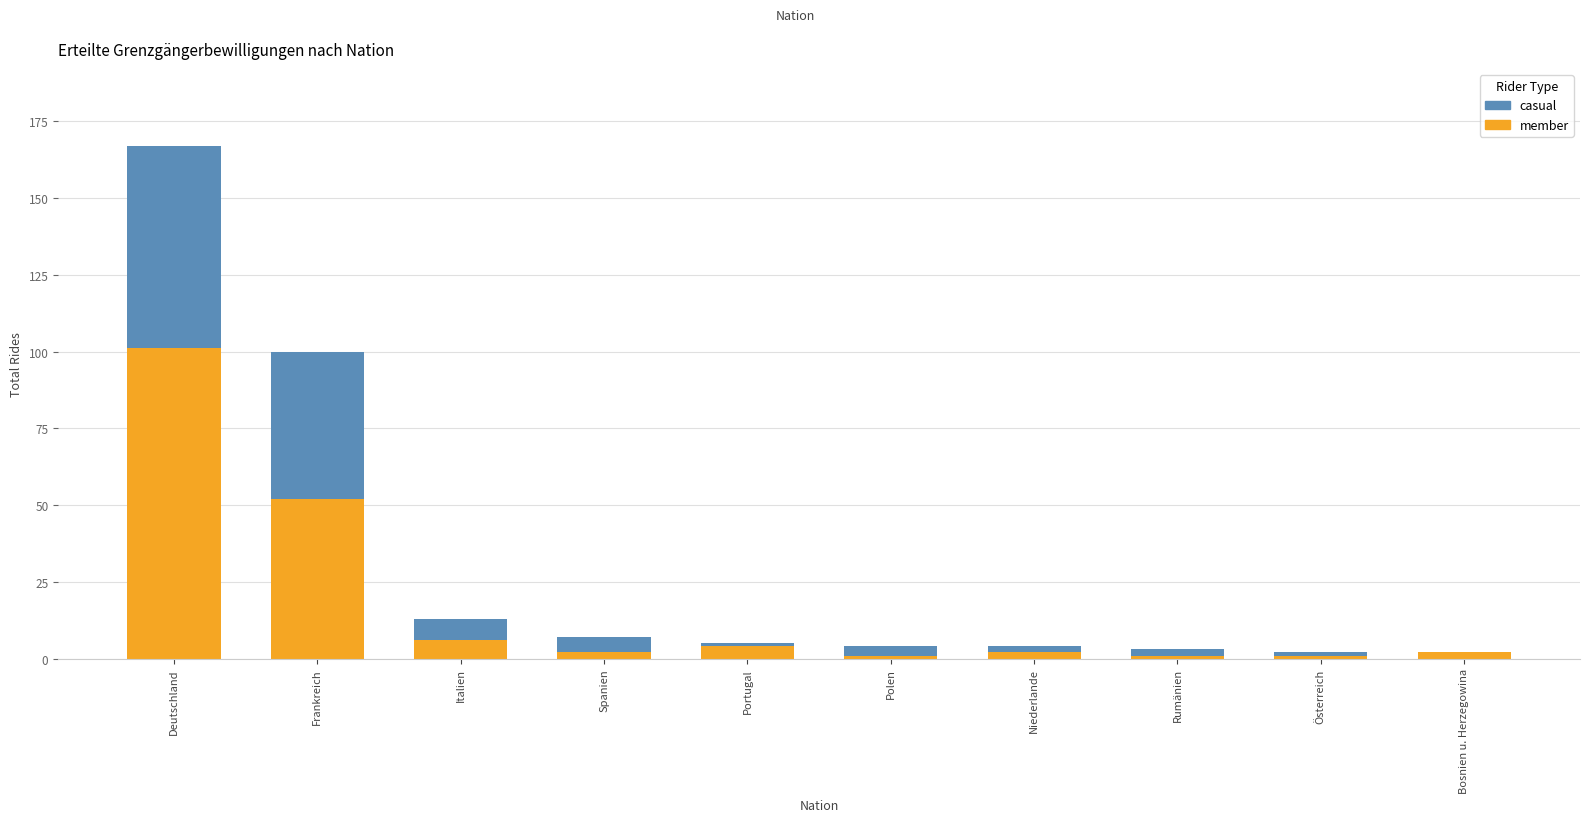

At which label does member reach its peak?

Deutschland